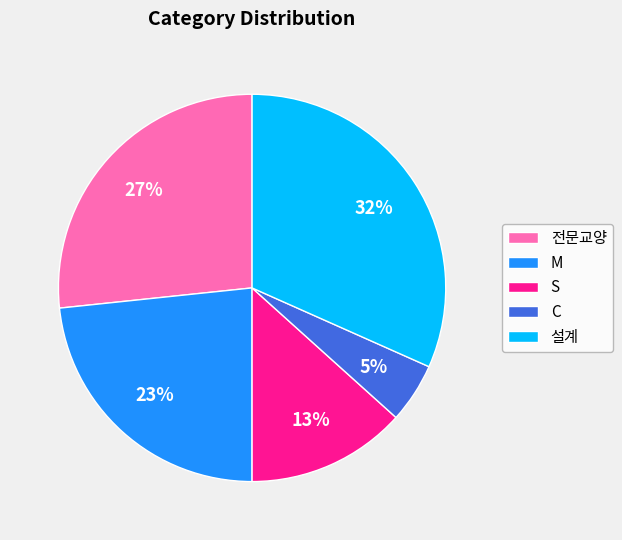

To the nearest percent, what percentage of the pie is M?

23%